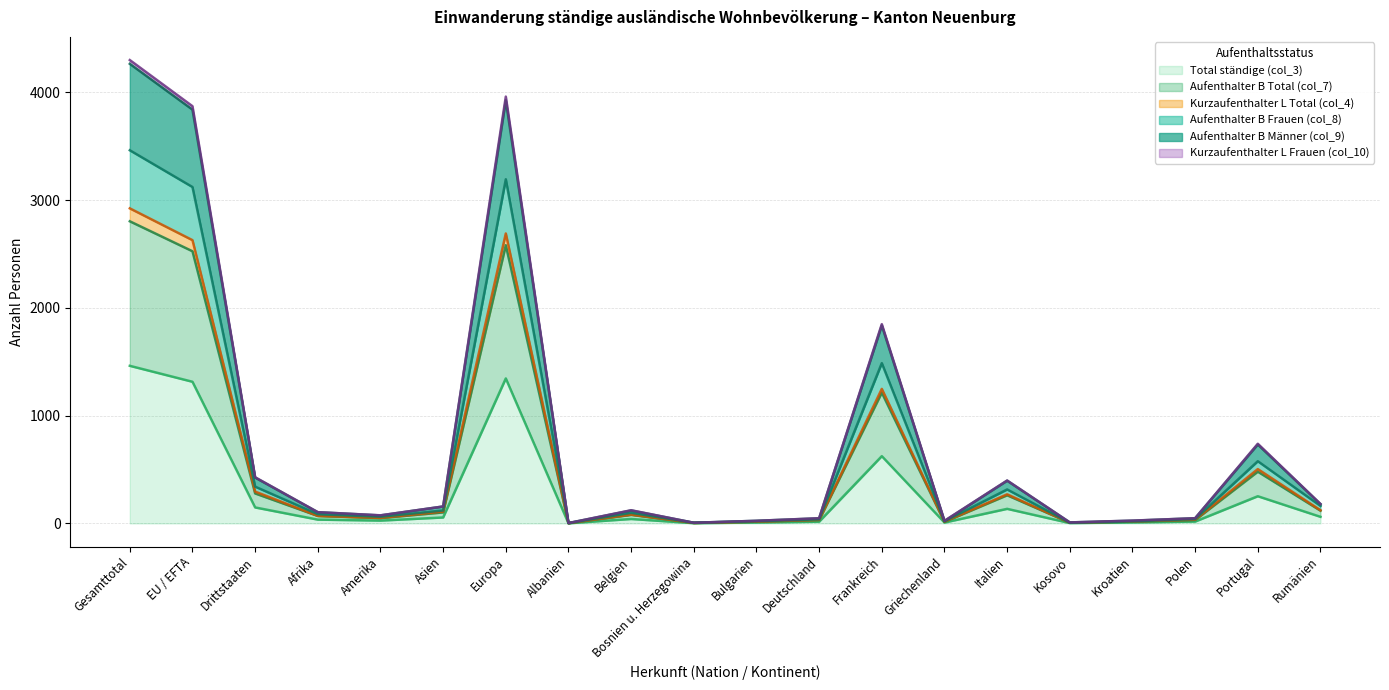

How many distinct data groups are displayed?

6